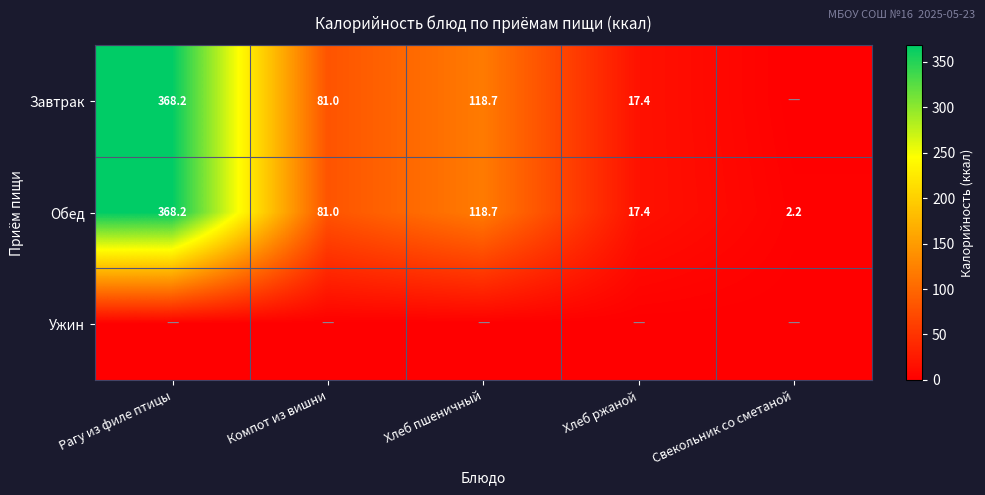

Where does the Обед series first go above 81?

Рагу из филе птицы